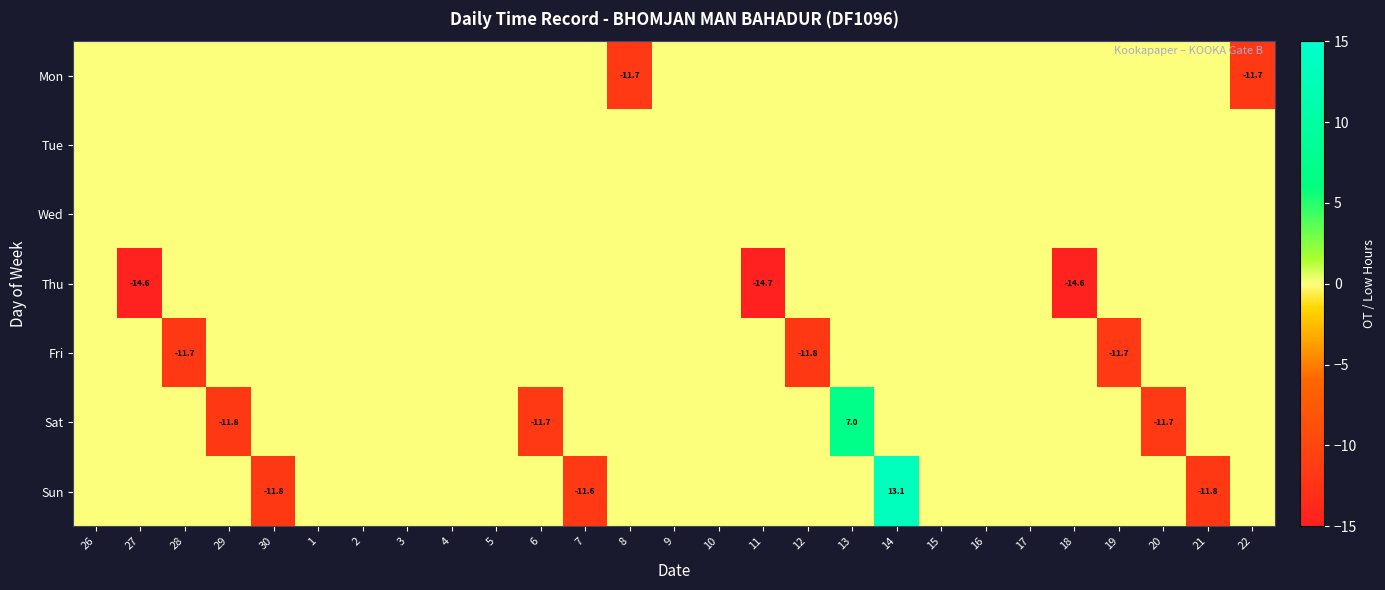

The Sat series shows -11.8 at 29. True or false?

True